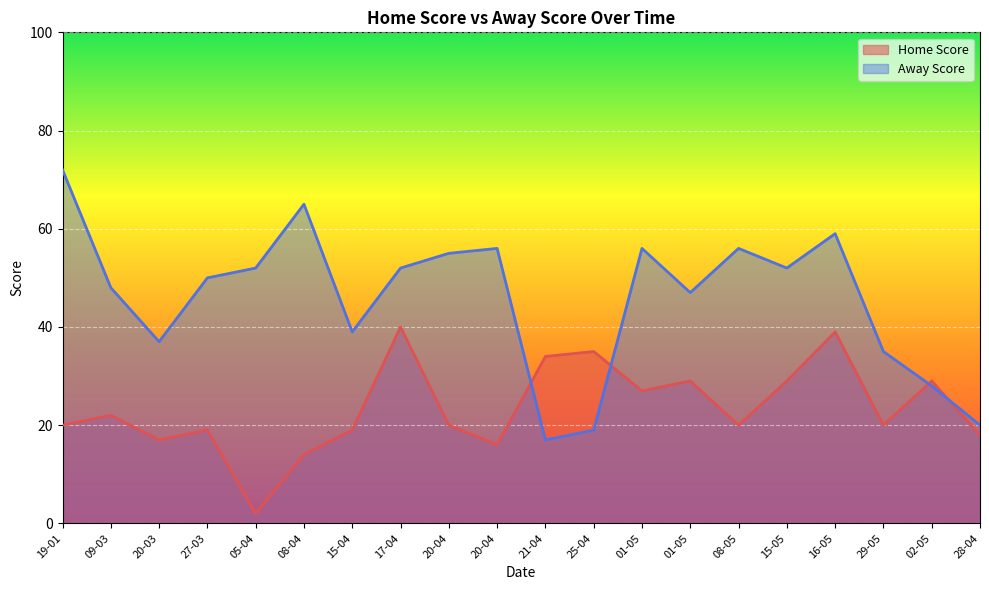

Where is Away Score nearest to the value 44?

01-05